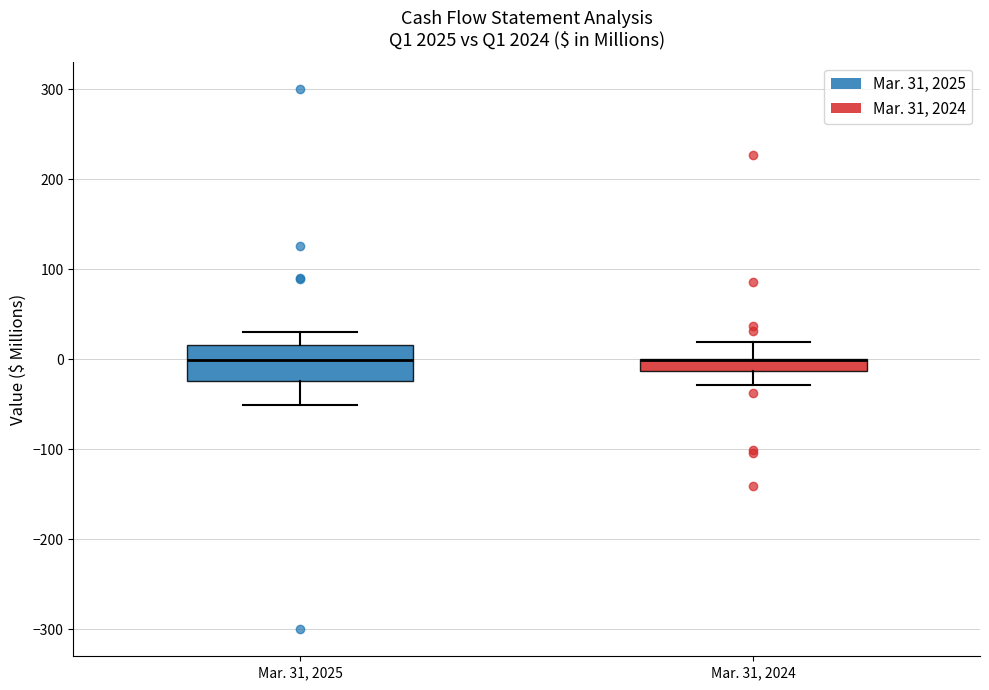

Comparing the boxes themselves (not the whiskers), which one is the tallest?

Mar. 31, 2025